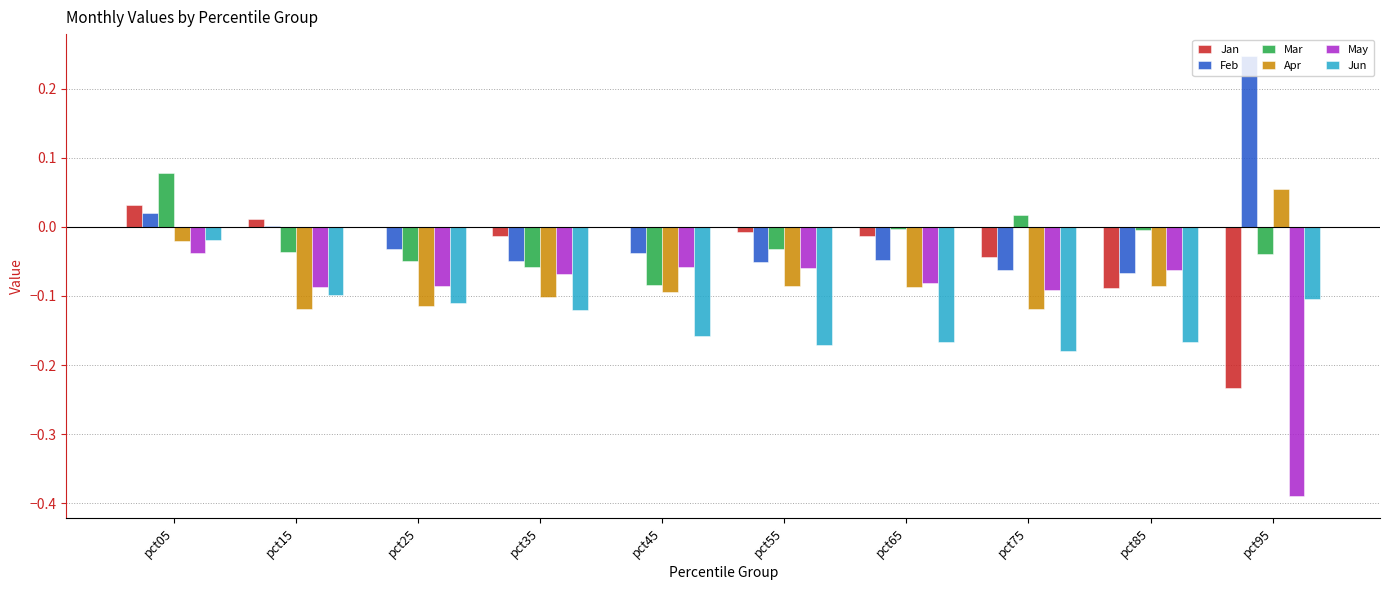

At which category is the sum across all series the highest?

pct05